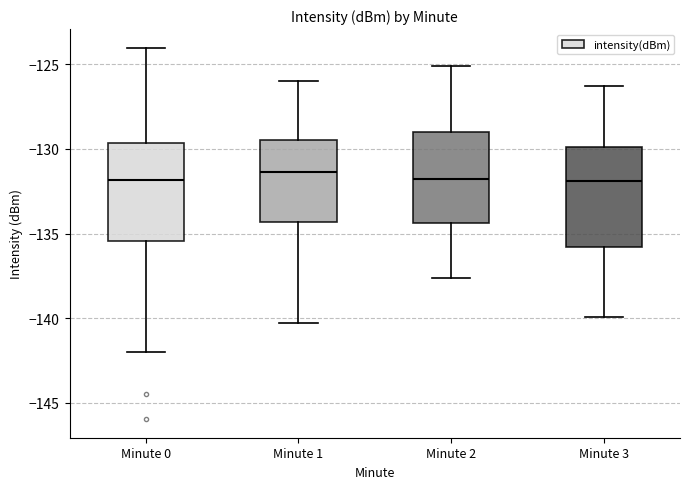

Where does the lower whisker of the box for Minute 0 end on the y-axis? The values are not printed on the chart, so give them approximately, as read against the axis.

-142.0